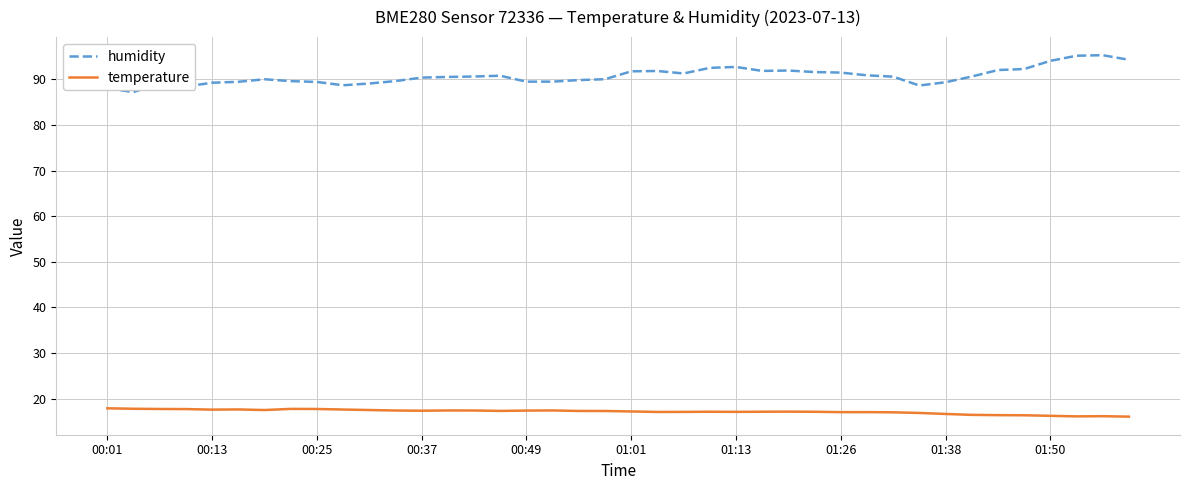

Which series has the largest total across all categories?

humidity